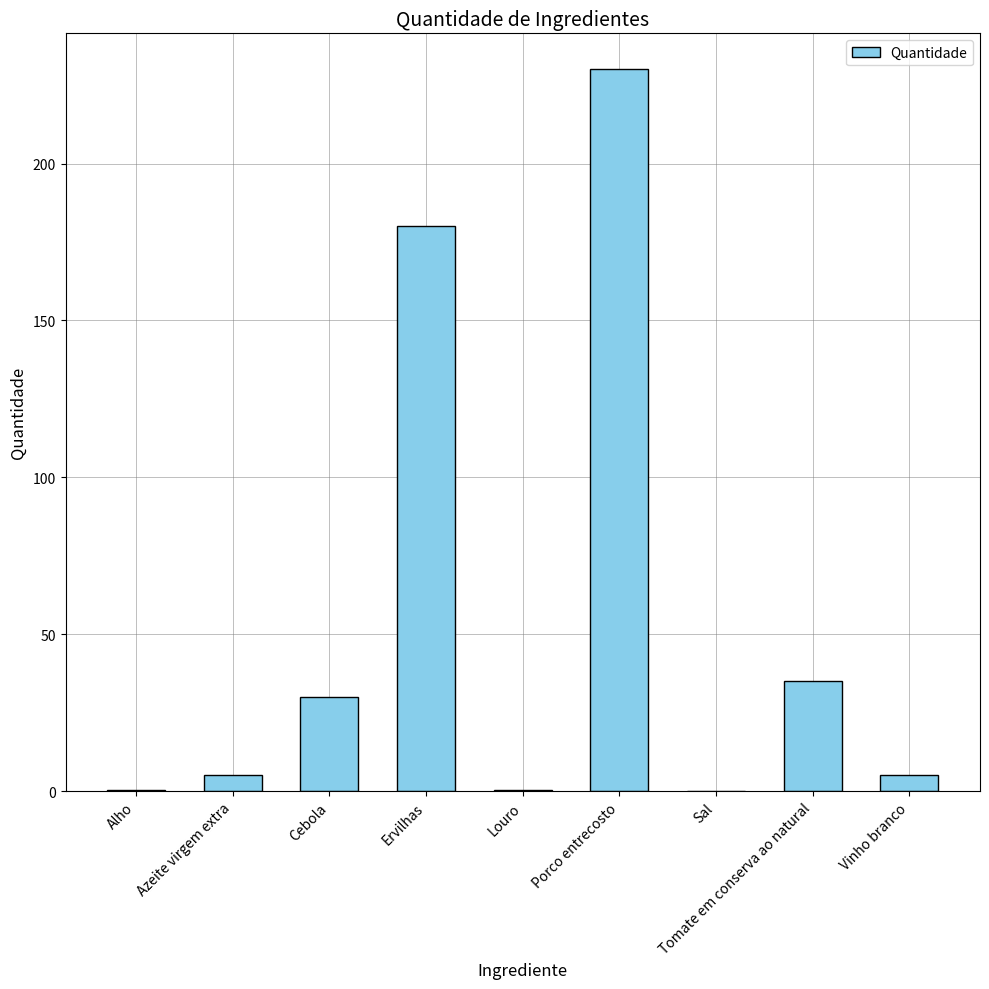

What is the approximate value at Vinho branco?

5.0